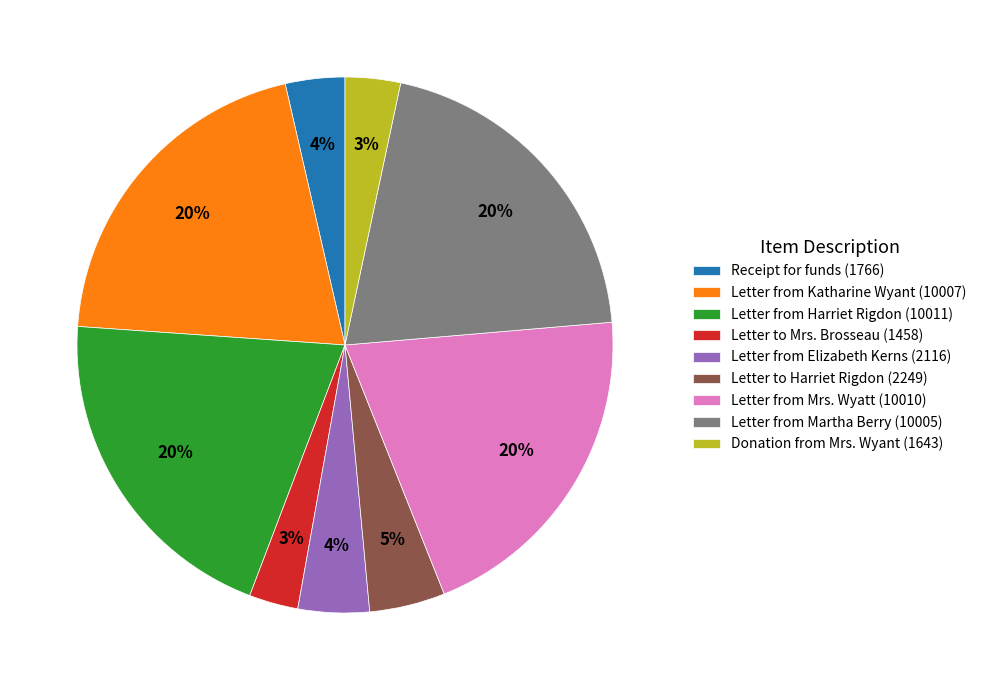

Is the sum of Letter from Elizabeth Kerns (2116) and Letter from Martha Berry (10005) greater than half?

No